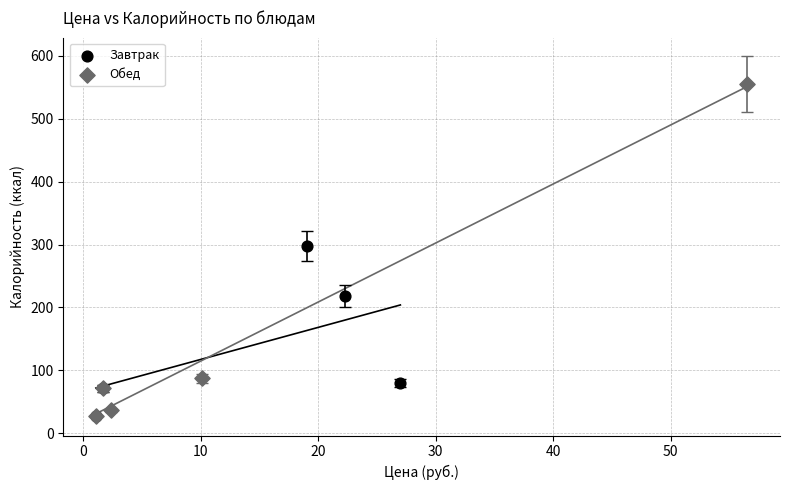

Which series has the largest Y range (max minus min)?

Обед